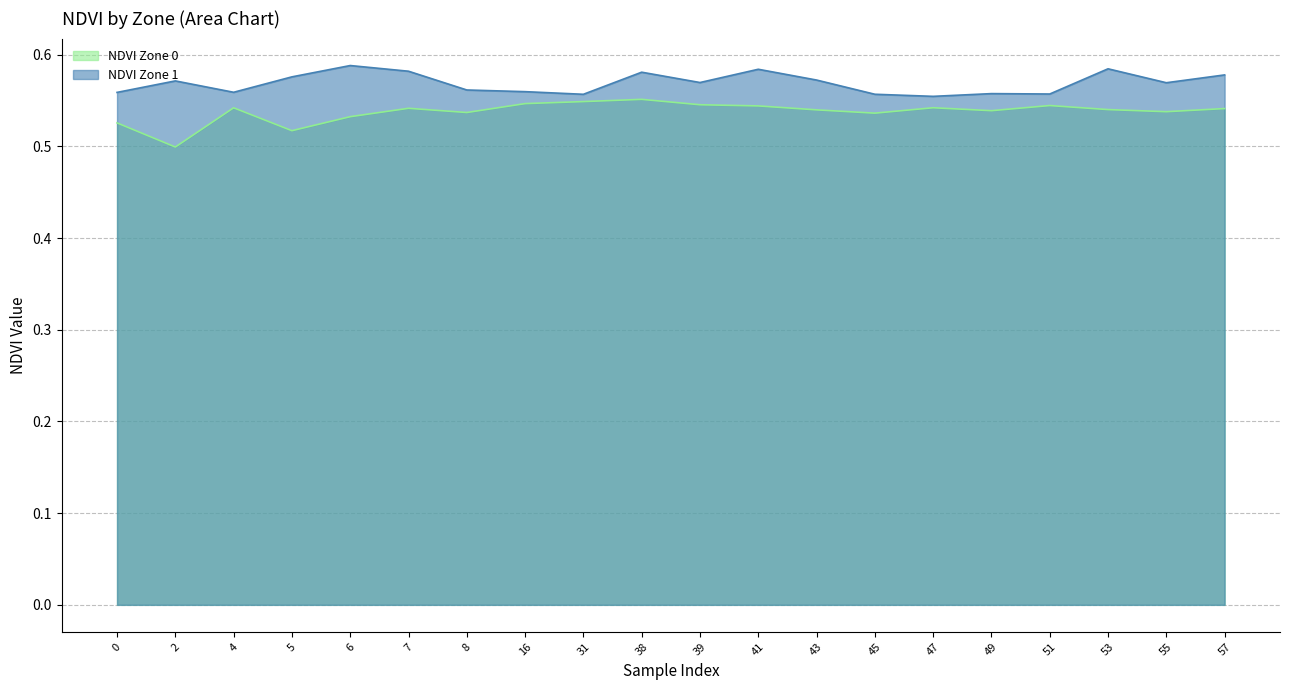

Reading right to left, what are all the values shown in this chart?

NDVI Zone 0: 0.5	0.5	0.5	0.5	0.5	0.5	0.5	0.5	0.5	0.5	0.6	0.5	0.5	0.5	0.5	0.5	0.5	0.5	0.5	0.5
NDVI Zone 1: 0.6	0.6	0.6	0.6	0.6	0.6	0.6	0.6	0.6	0.6	0.6	0.6	0.6	0.6	0.6	0.6	0.6	0.6	0.6	0.6